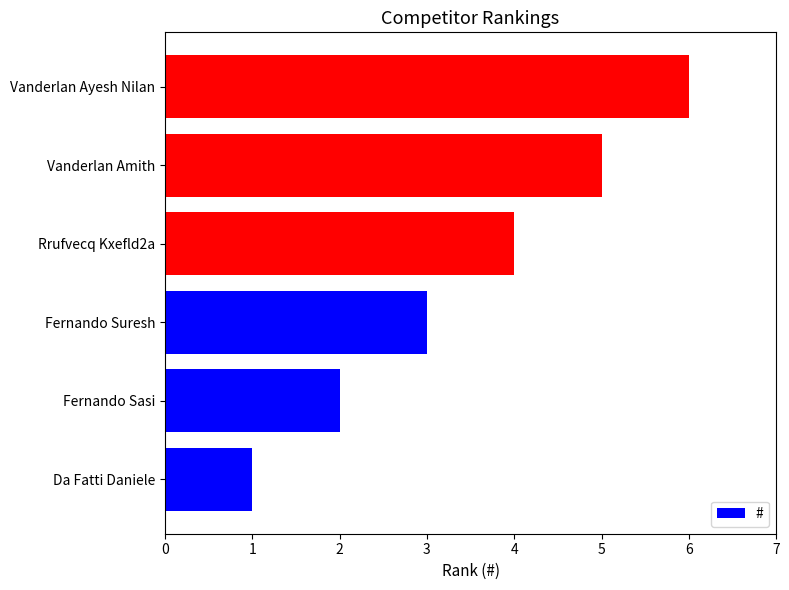

At which category does the chart reach its minimum across all series?

Da Fatti Daniele